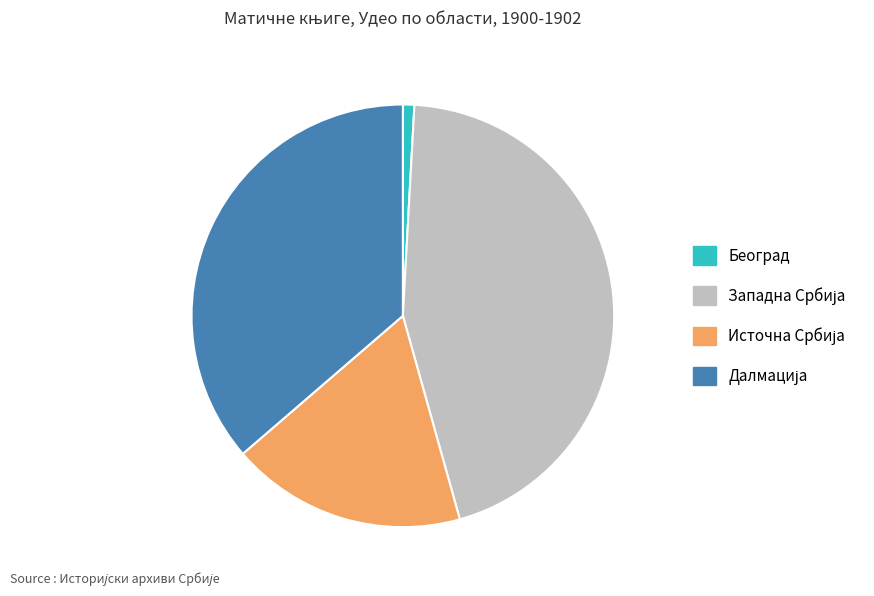

Is there any slice that represents more than half of the pie?

No